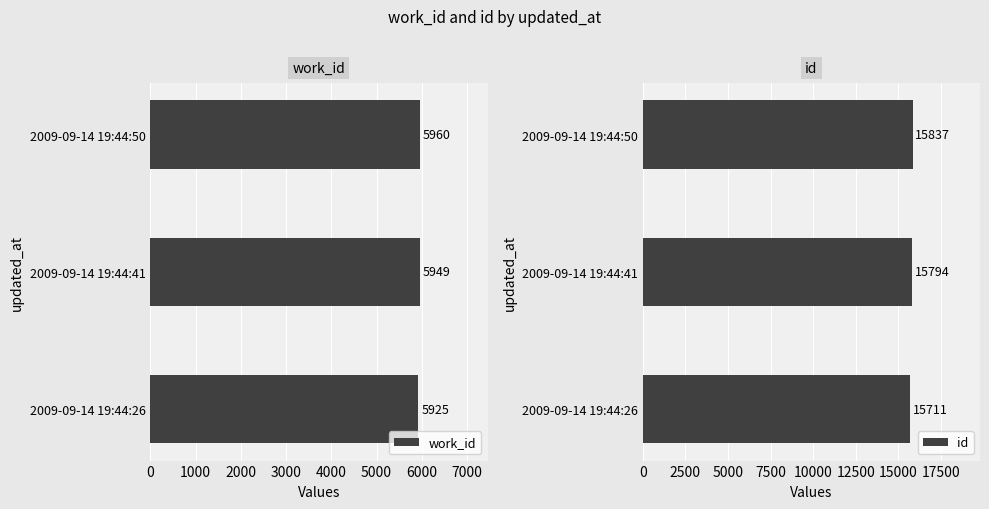

What is the sum of all id values?

47342